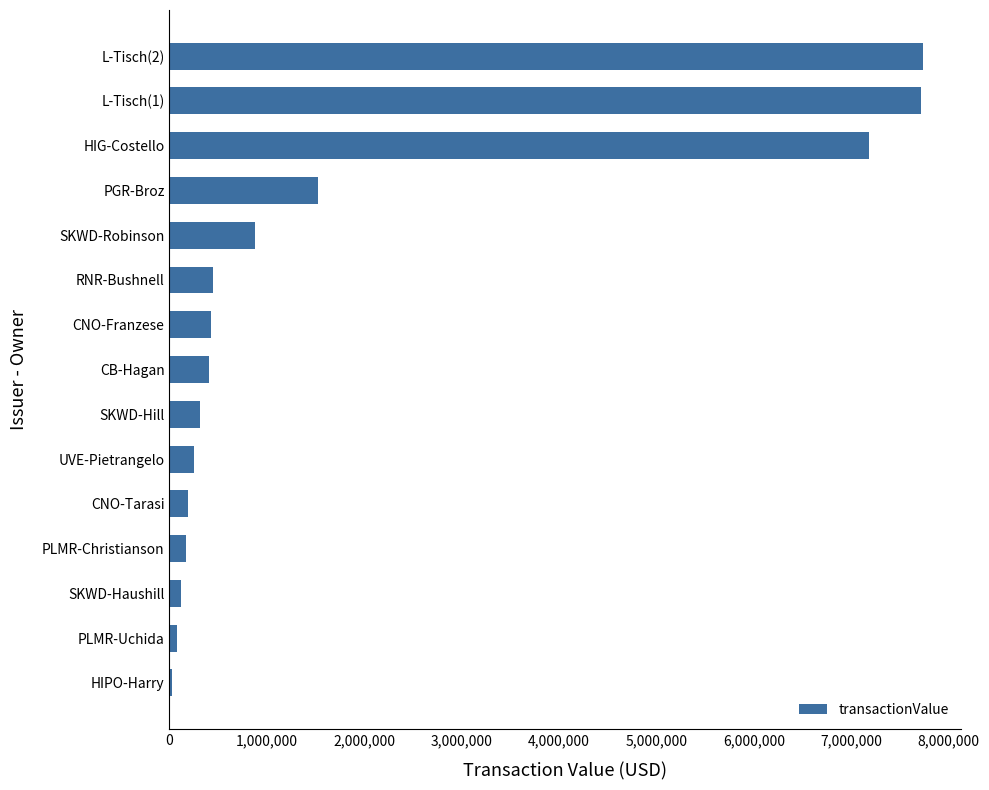

Where is the data nearest to the value 3881032?

PGR-Broz